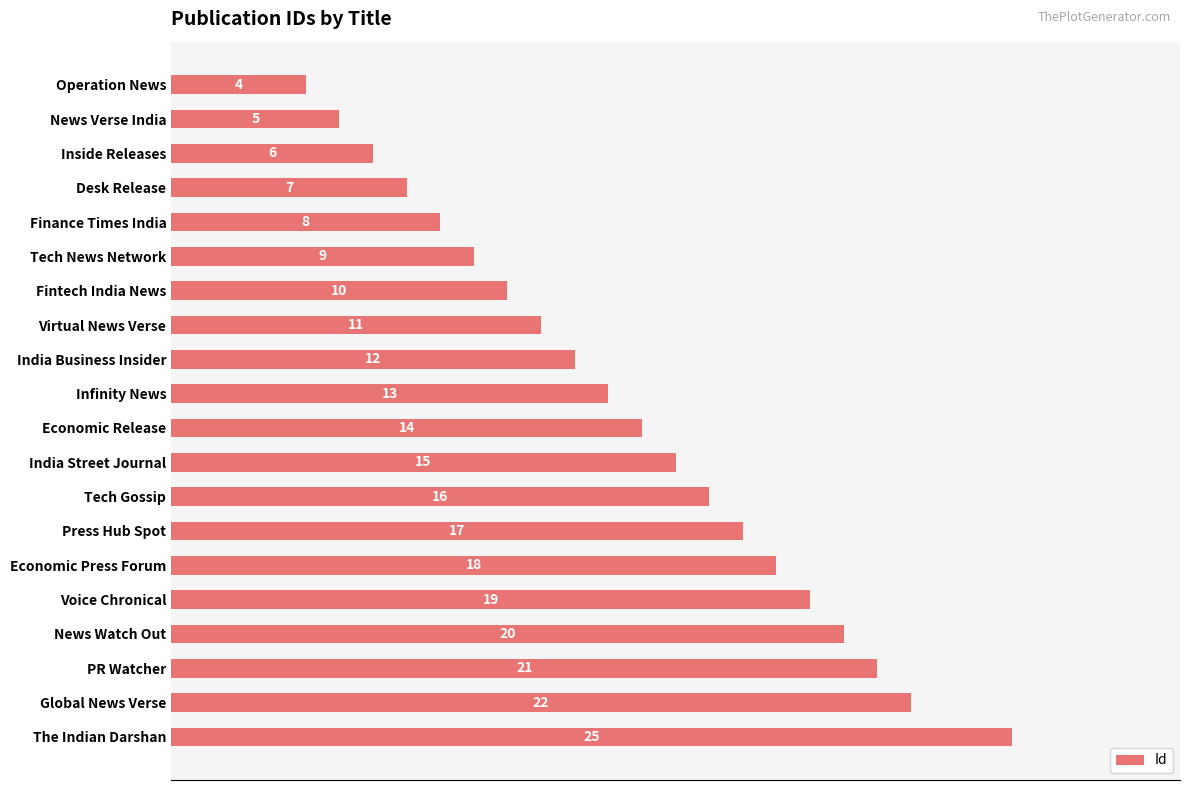

True or false: the data shows 21 at PR Watcher.

True